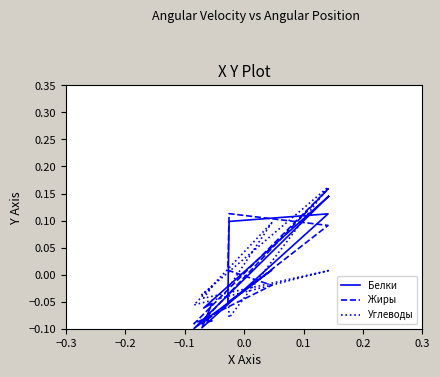

How many values in the Углеводы series exceed 0?

4